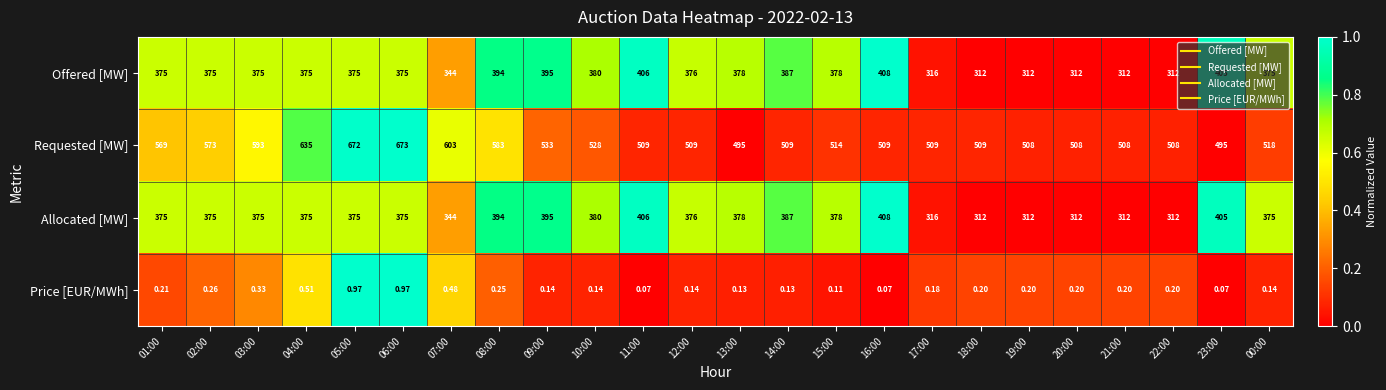

Which series has the largest range (max minus min)?

Requested [MW]